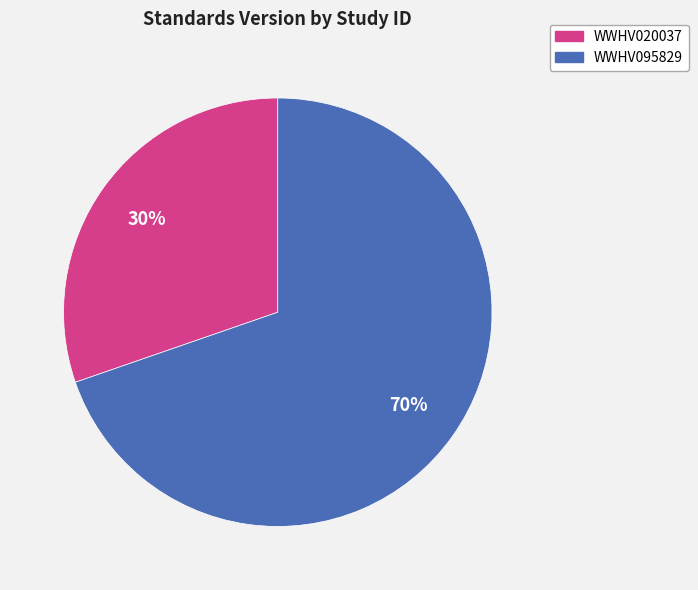

To the nearest percent, what is the combined percentage of WWHV020037 and WWHV095829?

100%